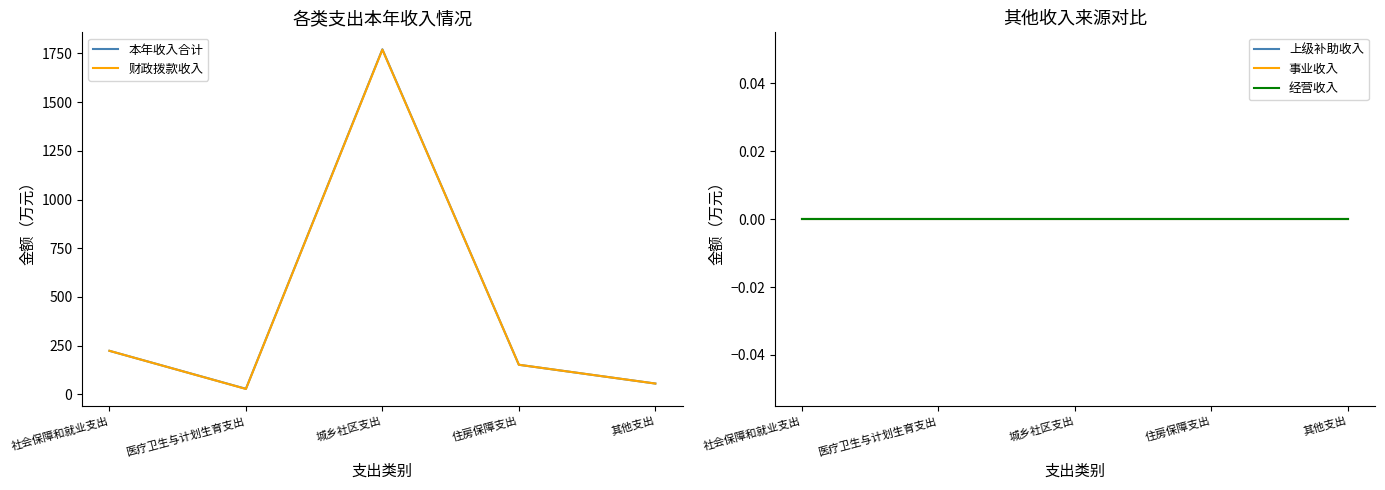

Is it true that 财政拨款收入 equals 28.0 at 医疗卫生与计划生育支出?

True